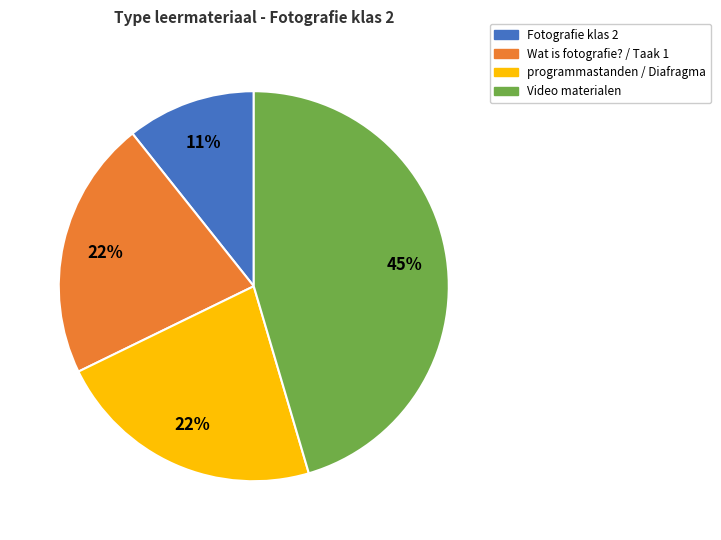

To the nearest percent, what is the combined percentage of Fotografie klas 2 and programmastanden / Diafragma?

33%